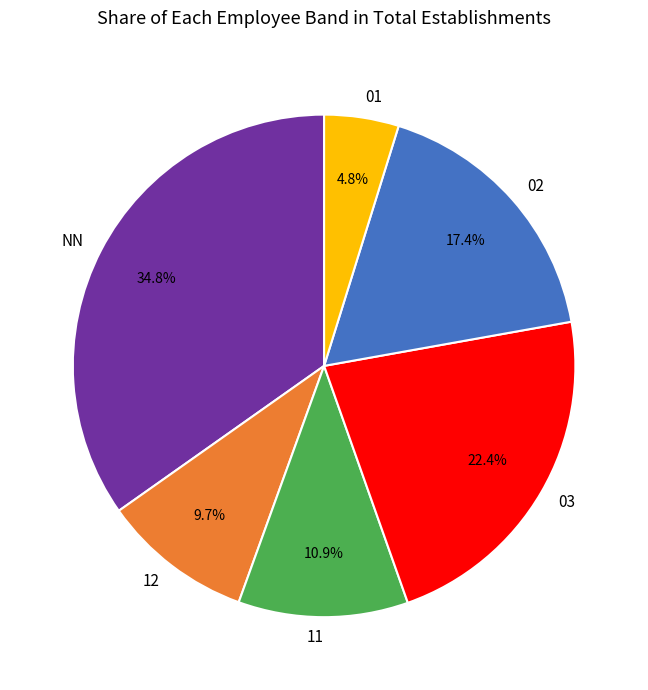

Approximately how many times larger is the value at 11 compared to 01?

2.3